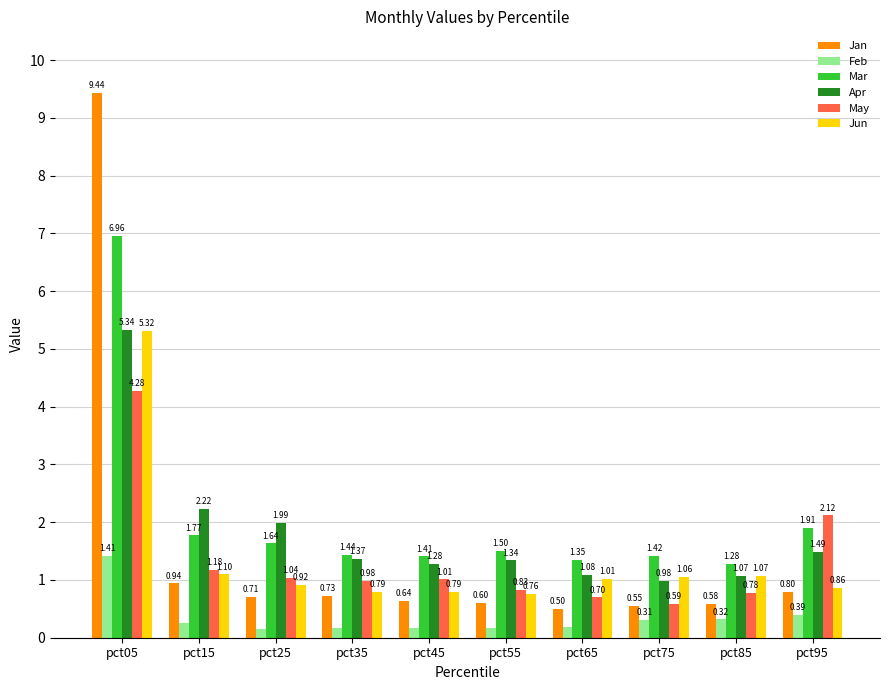

What is the spread (max minus min) of values at pct95?

1.7